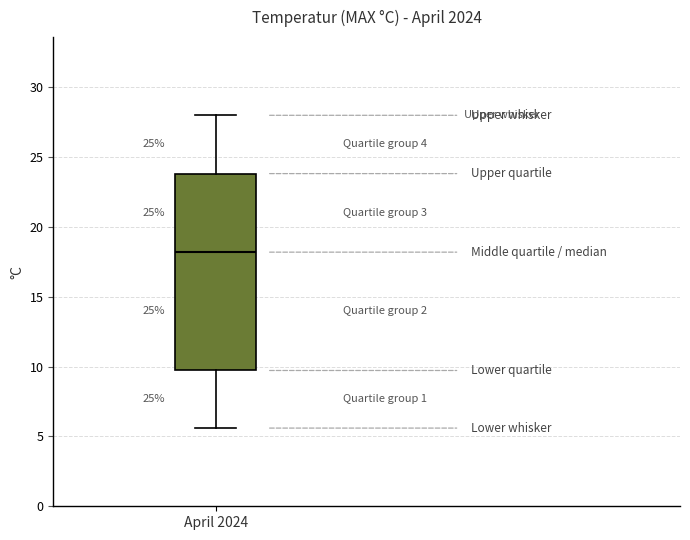

Transcribe this box plot: give where the median line is, the range the box spans, and where the two whiskers end, as read against the y-axis. The values are not printed on the chart, so give them approximately, as read against the axis.

median 18.0, box 9.5 to 24.0, whiskers 5.5 to 28.0